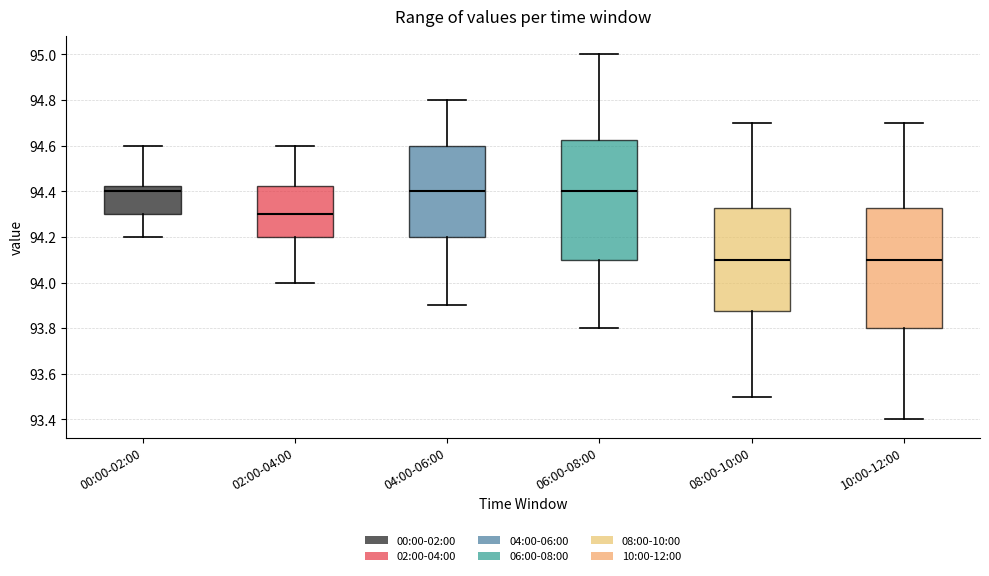

Reading left to right, read every box against the y-axis: the position of its median line, the range the box covers, and the ends of its whiskers. The values are not printed on the chart, so give them approximately, as read against the axis.

00:00-02:00: median 94.40, box 94.30 to 94.42, whiskers 94.20 to 94.60
02:00-04:00: median 94.30, box 94.20 to 94.42, whiskers 94.00 to 94.60
04:00-06:00: median 94.40, box 94.20 to 94.60, whiskers 93.90 to 94.80
06:00-08:00: median 94.40, box 94.10 to 94.62, whiskers 93.80 to 95.00
08:00-10:00: median 94.10, box 93.88 to 94.32, whiskers 93.50 to 94.70
10:00-12:00: median 94.10, box 93.80 to 94.32, whiskers 93.40 to 94.70